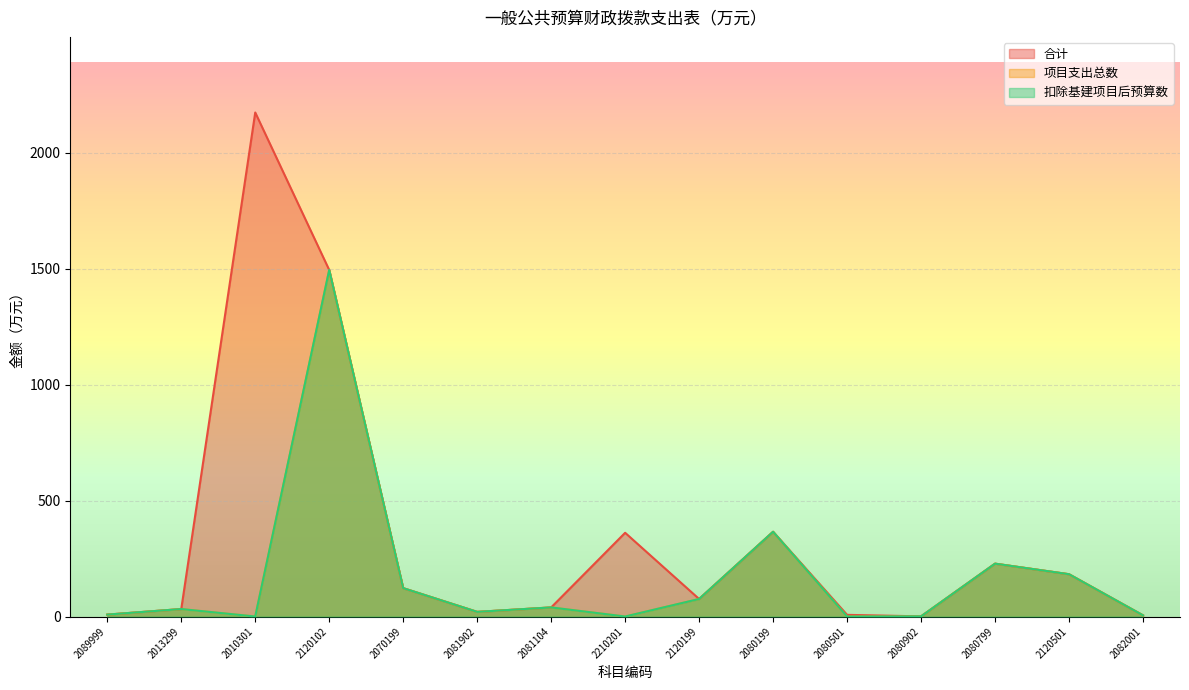

Between 2013299 and 2010301, which series saw the biggest shift?

合计